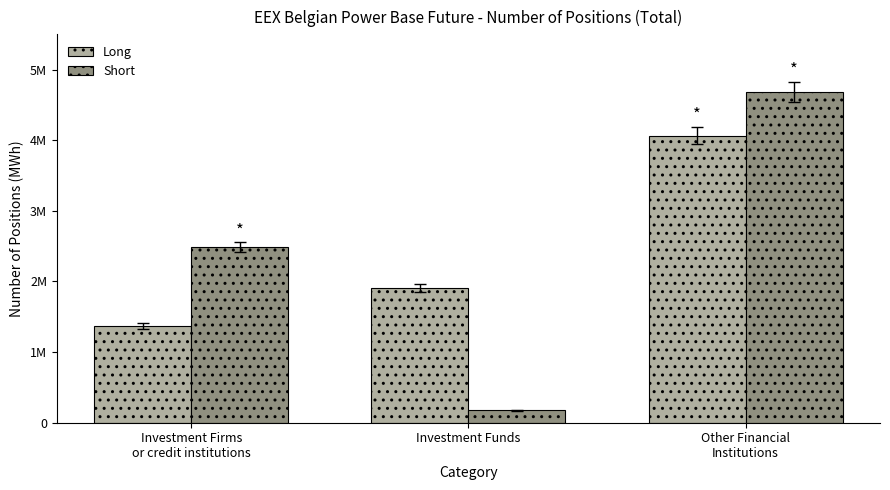

What value does the Long series have at Other Financial
Institutions, to the nearest 100?

4065900